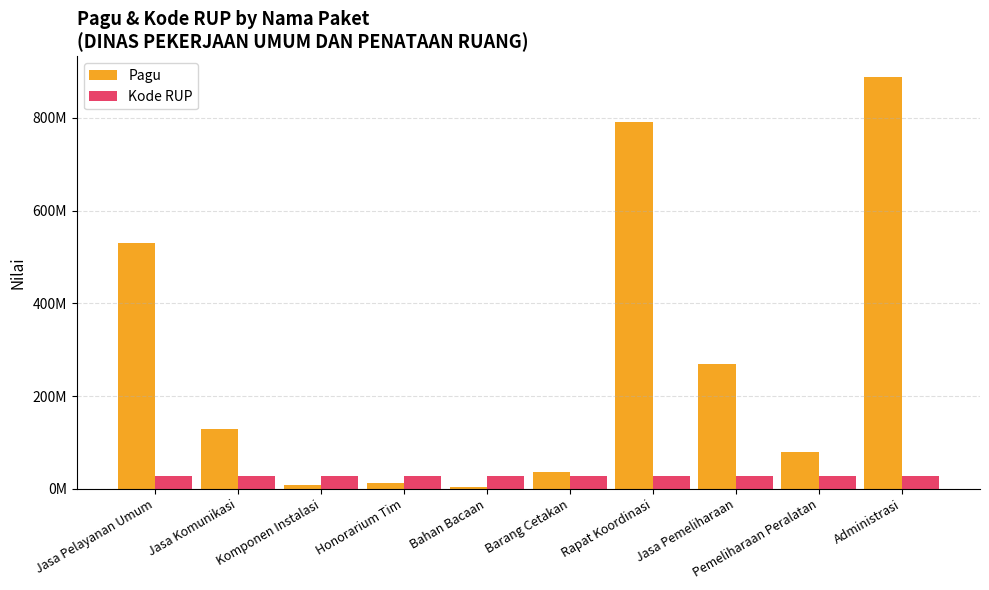

The value of Kode RUP at Bahan Bacaan is 8122361. True or false?

False